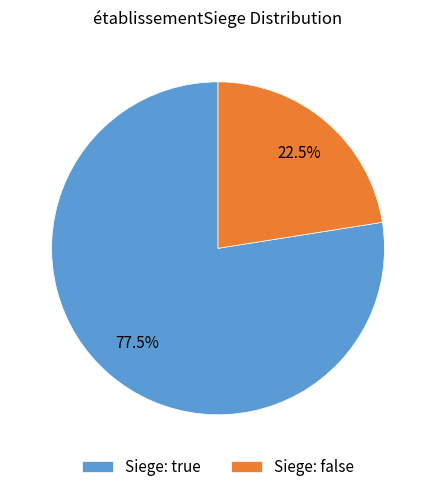

How many segments does this pie chart have?

2